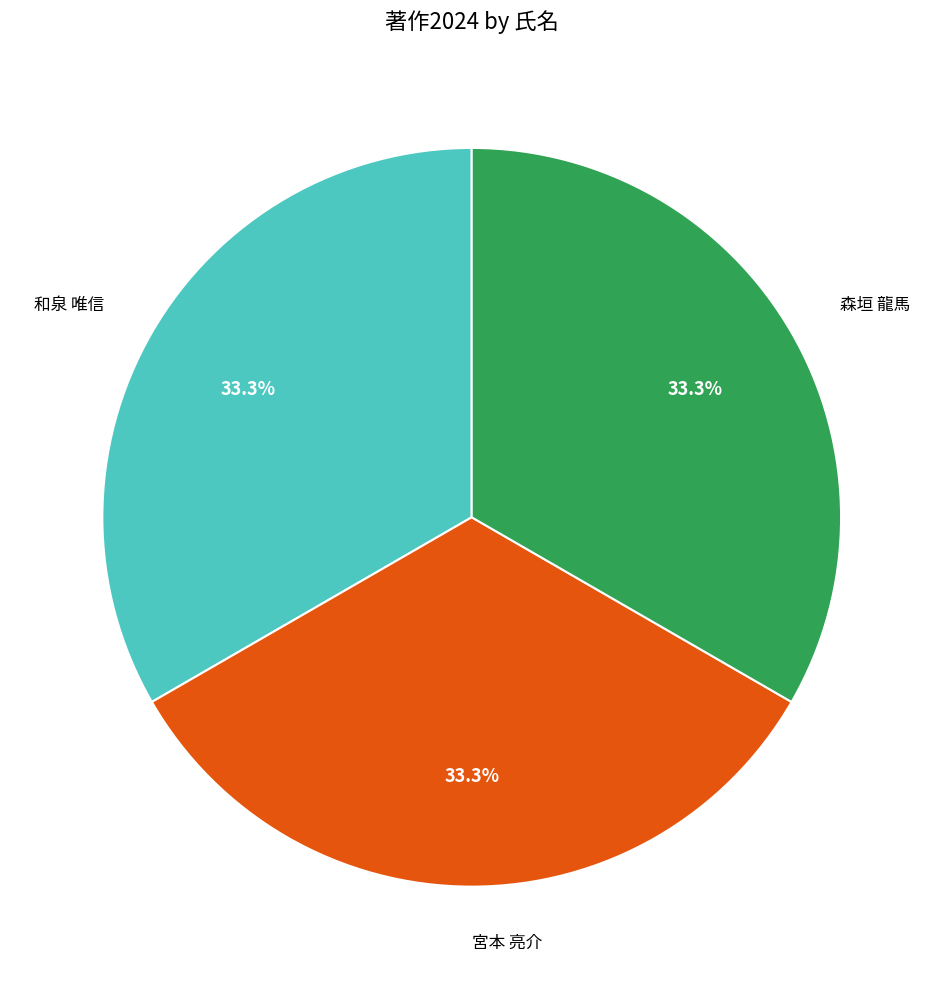

Is there any slice that represents more than half of the pie?

No